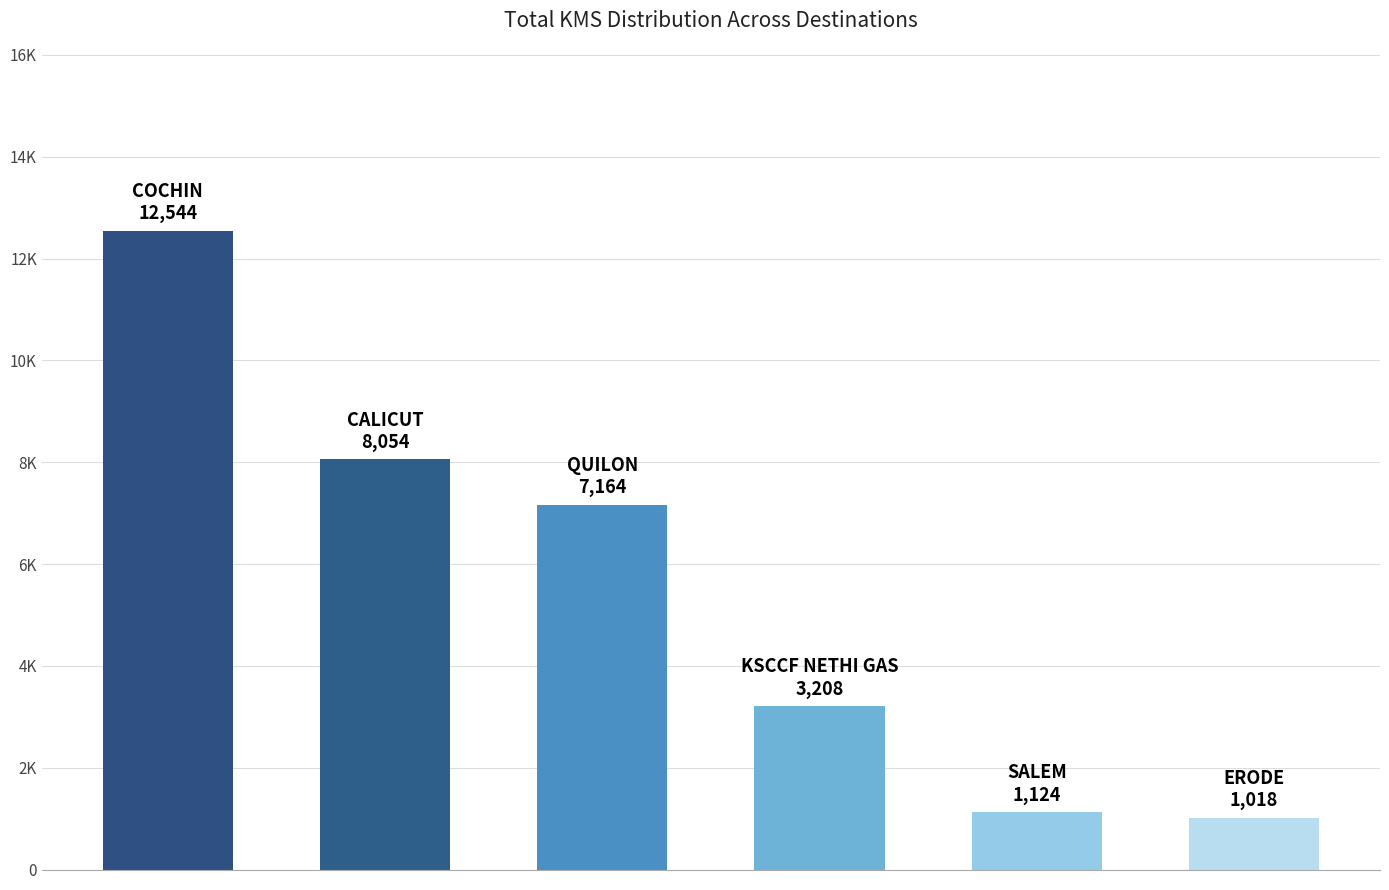

What is the sum of all values?

33112